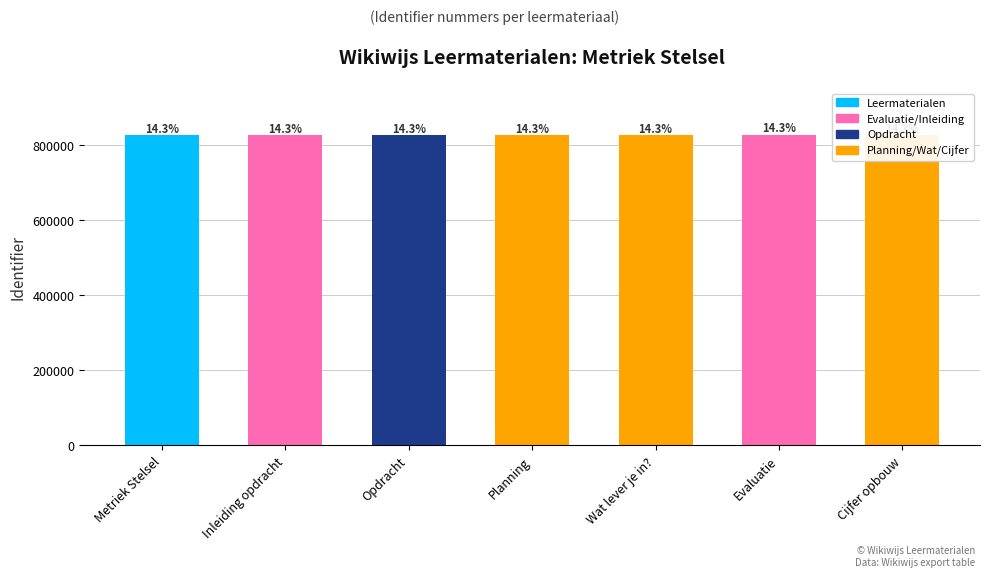

How many bars are there in total?

7